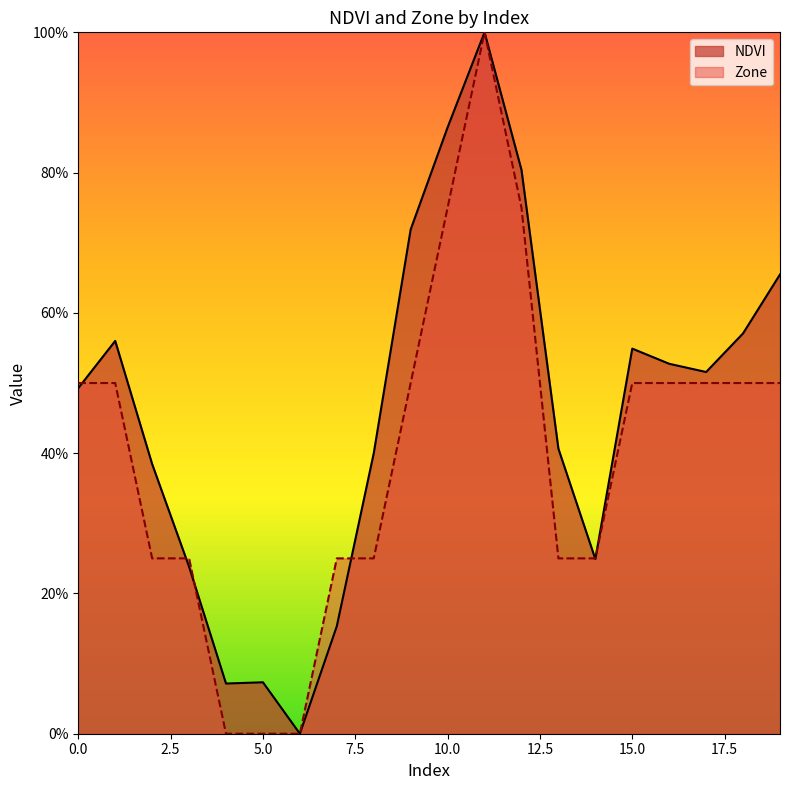

Where do Zone and NDVI first cross each other?

0 and 1